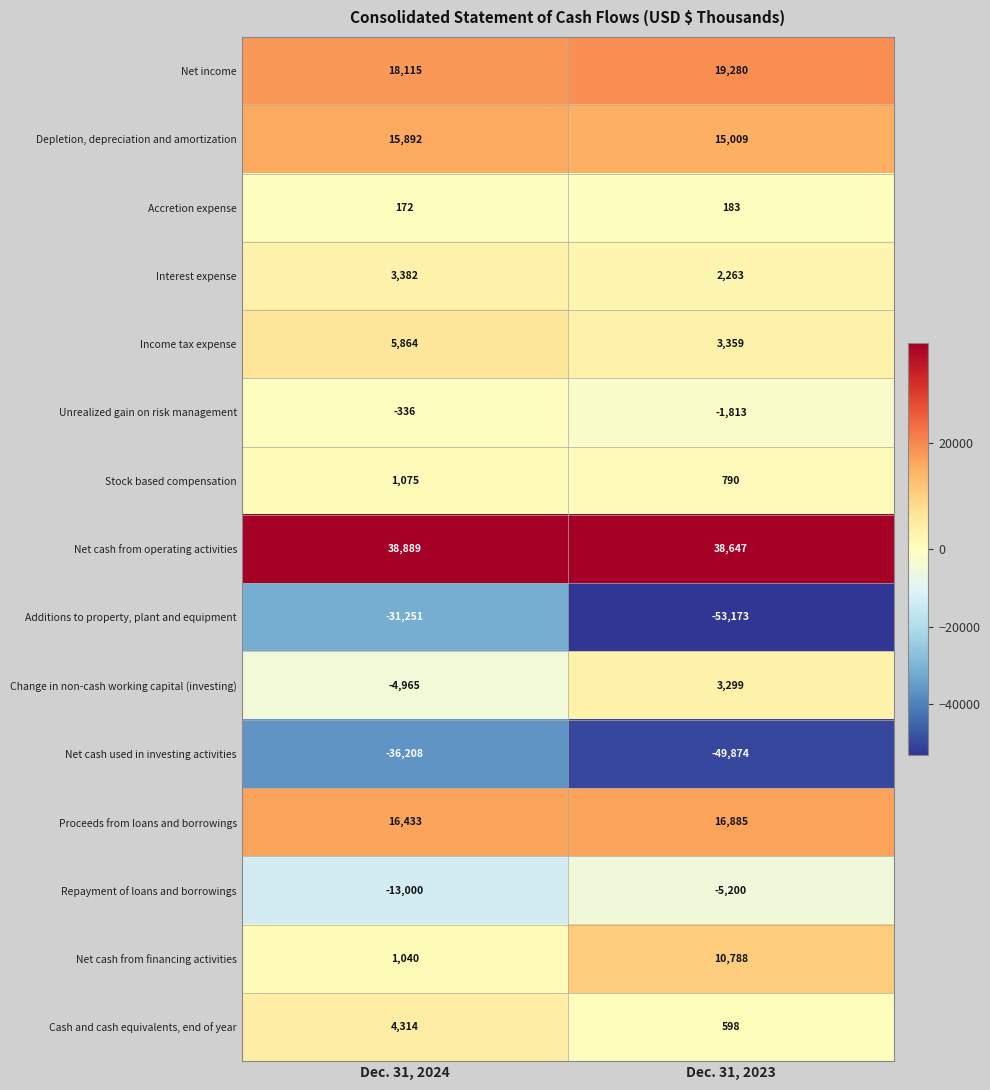

Which category has the lowest value in the Net cash used in investing activities series?

Dec. 31, 2023